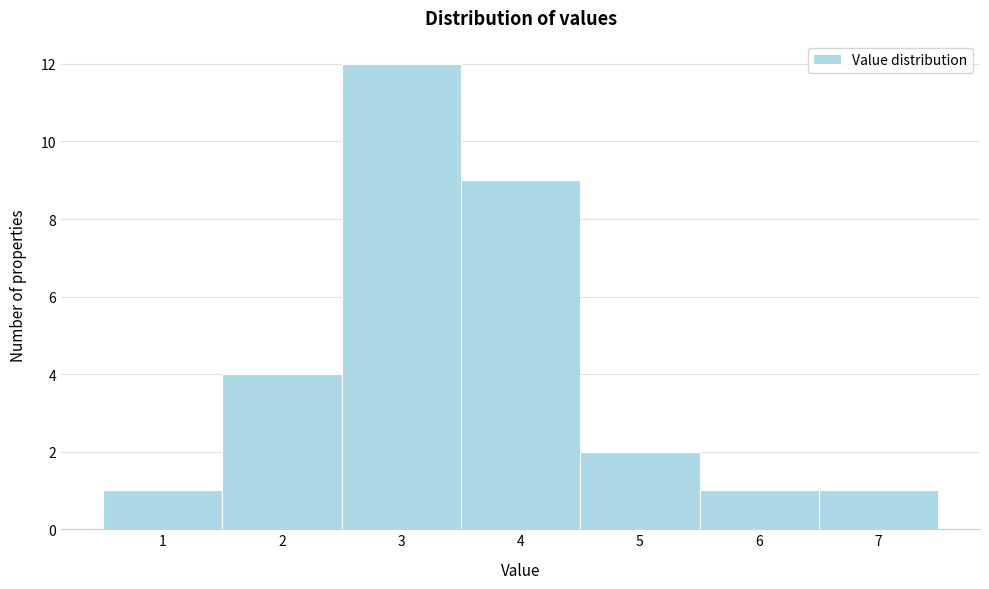

Reading left to right, list every bar in this chart as the range it spans on the x-axis followed by its height. The values are not printed on the chart, so give them approximately, as read against the axis.

0.5 to 1.5: 1
1.5 to 2.5: 4
2.5 to 3.5: 12
3.5 to 4.5: 9
4.5 to 5.5: 2
5.5 to 6.5: 1
6.5 to 7.5: 1